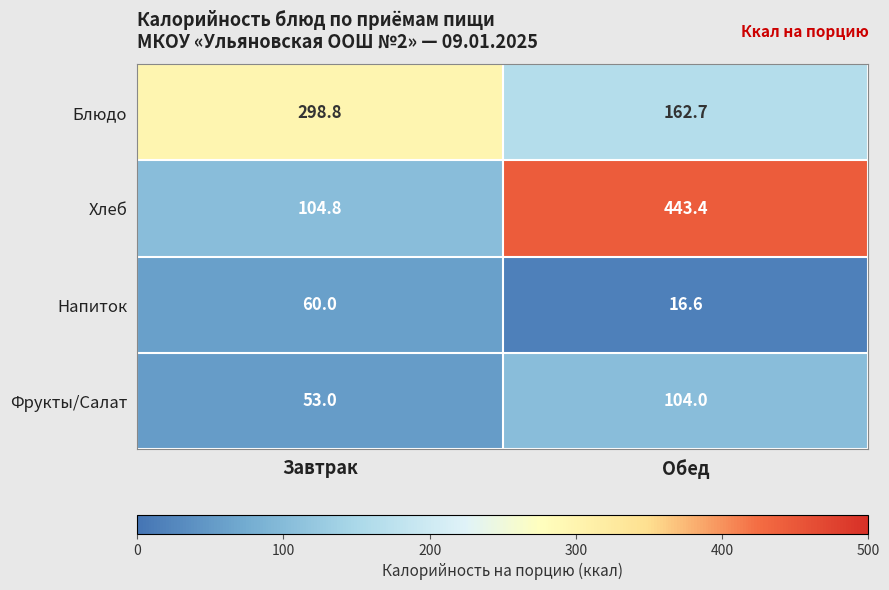

Reading left to right, what are all the values shown in this chart?

Блюдо: Завтрак=298.8	Обед=162.7
Хлеб: Завтрак=104.8	Обед=443.4
Напиток: Завтрак=60.0	Обед=16.6
Фрукты/Салат: Завтрак=53.0	Обед=104.0